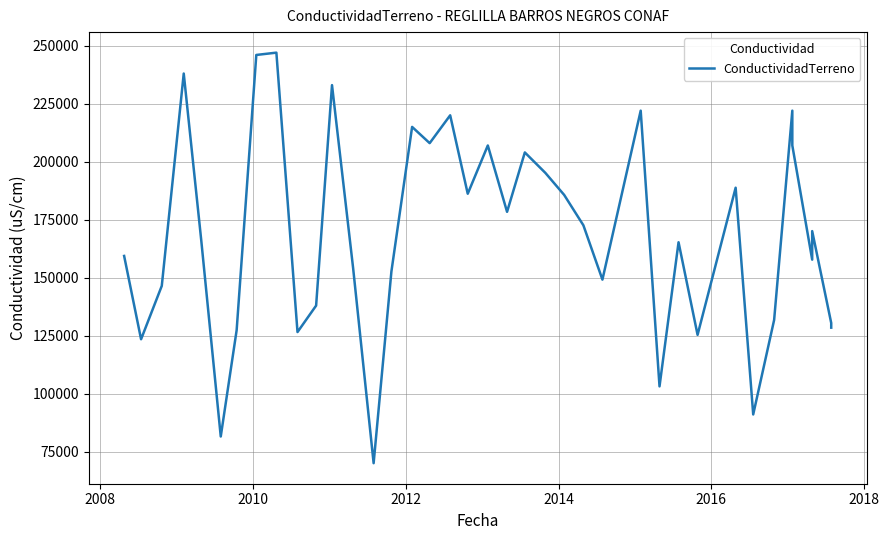

What is the minimum value shown in the chart?

70100